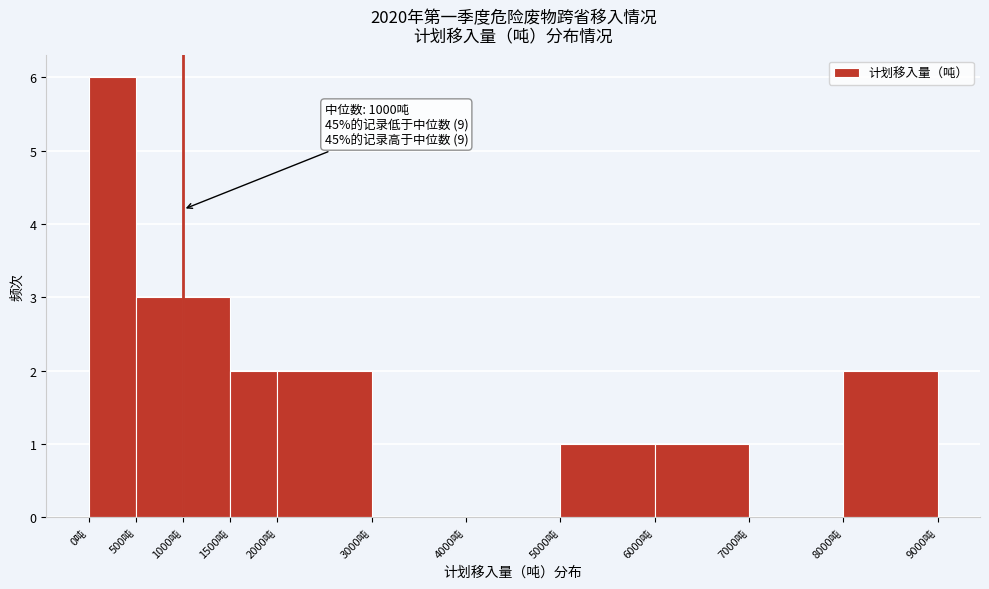

Over which range of the x-axis is the bar tallest?

0 to 500